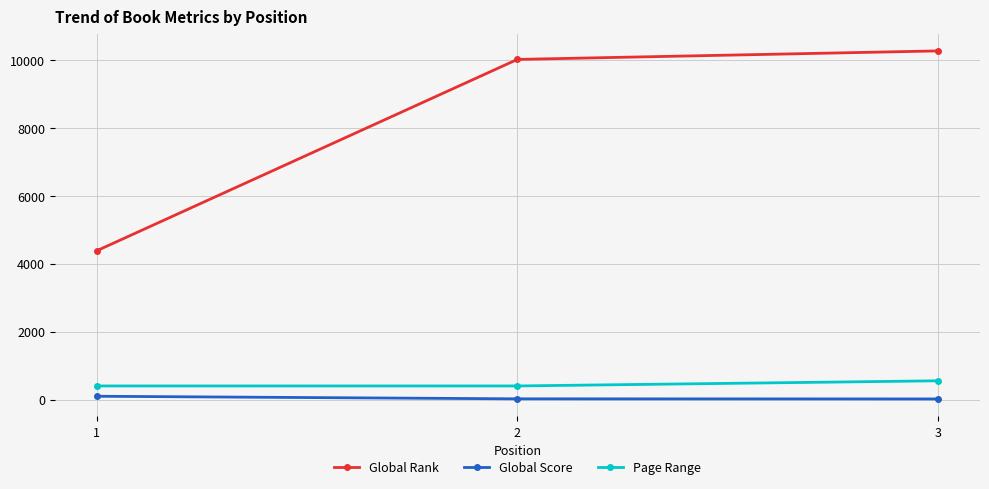

How many data points in Global Rank are less than 10029?

1